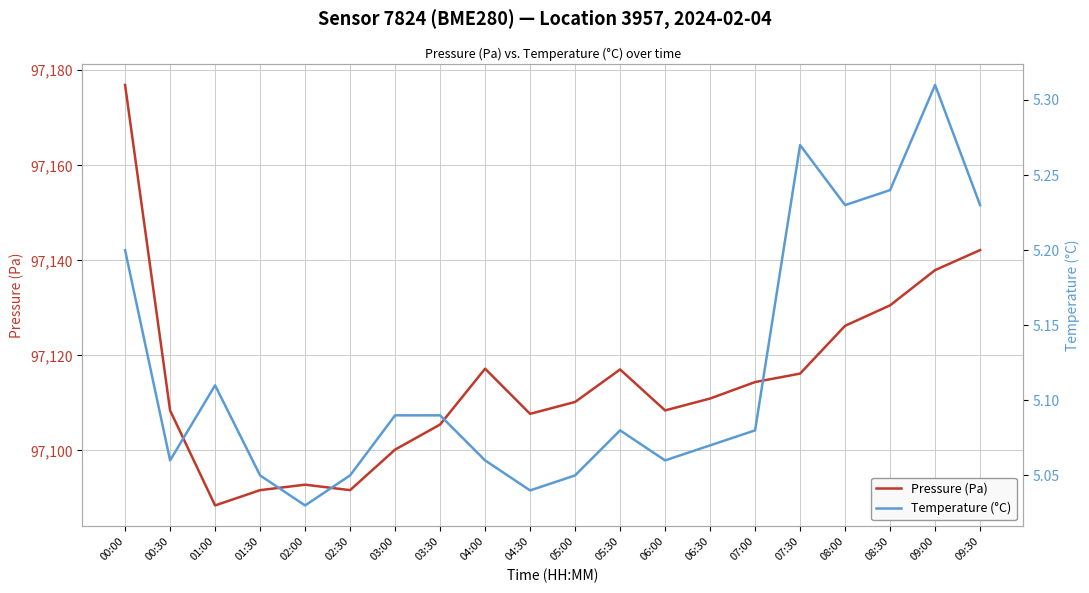

How many lines are shown in the chart?

2